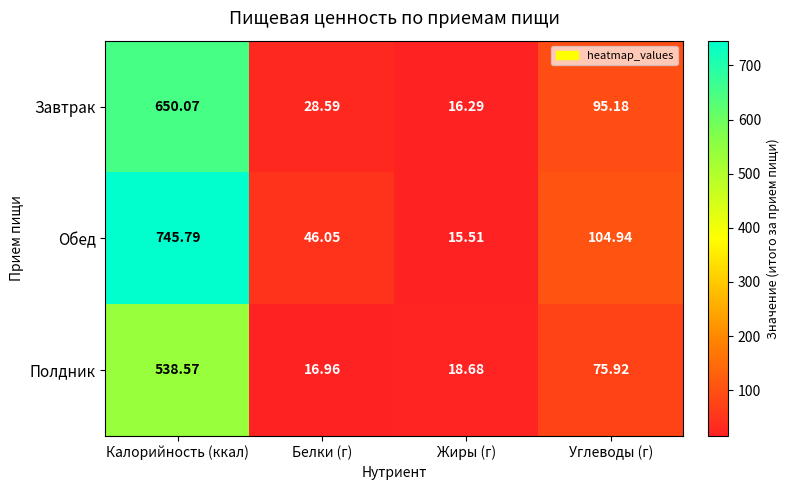

At Белки (г), list the series in order from largest to smallest.

Обед, Завтрак, Полдник